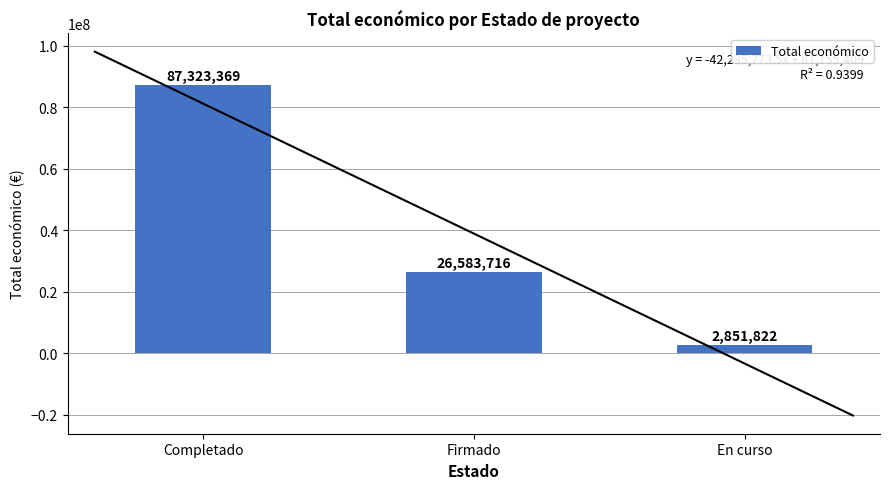

Reading left to right, what are all the values shown in this chart?

87323369	26583716	2851822